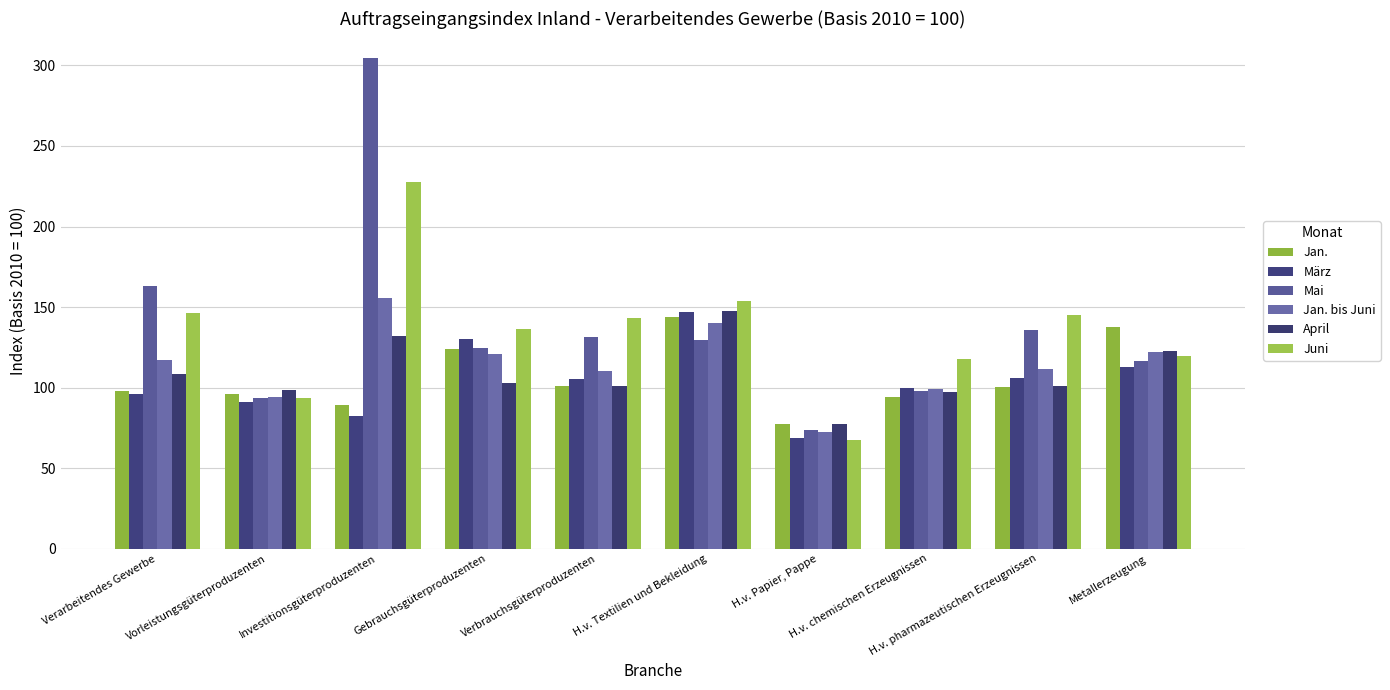

What is the approximate value of Juni at Investitionsgüterproduzenten?

227.7